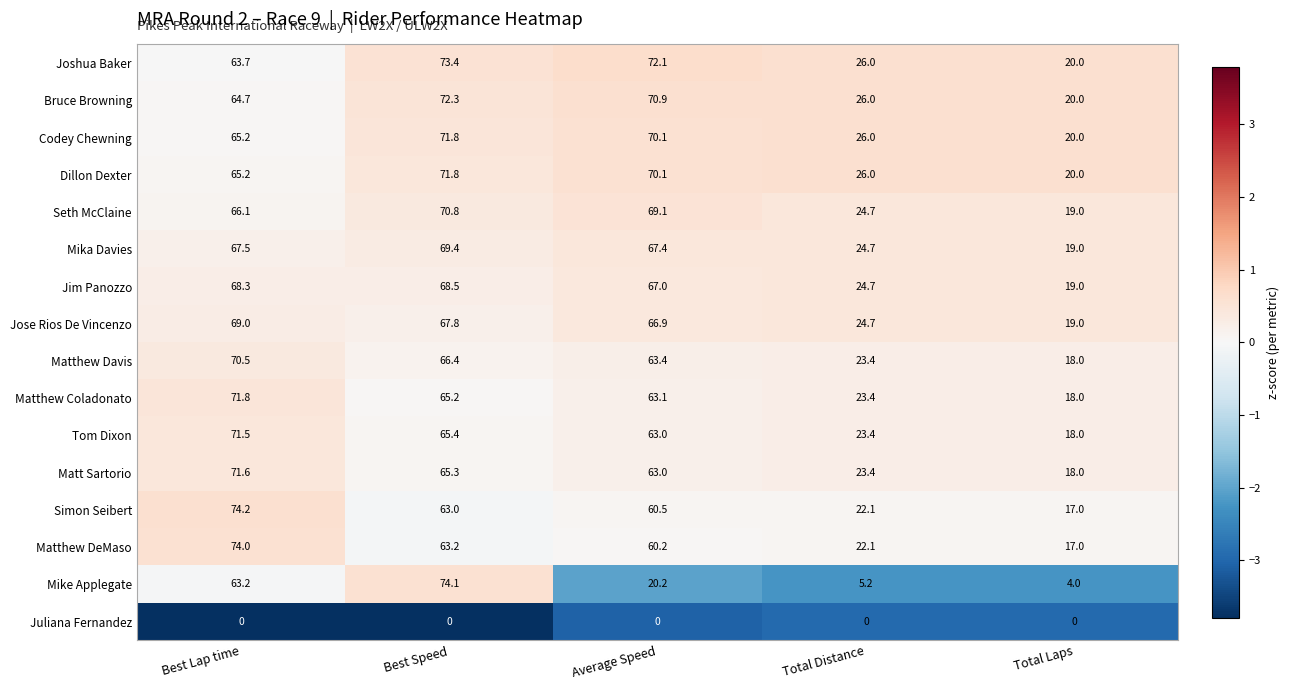

What is the minimum value shown in the chart?

0.0